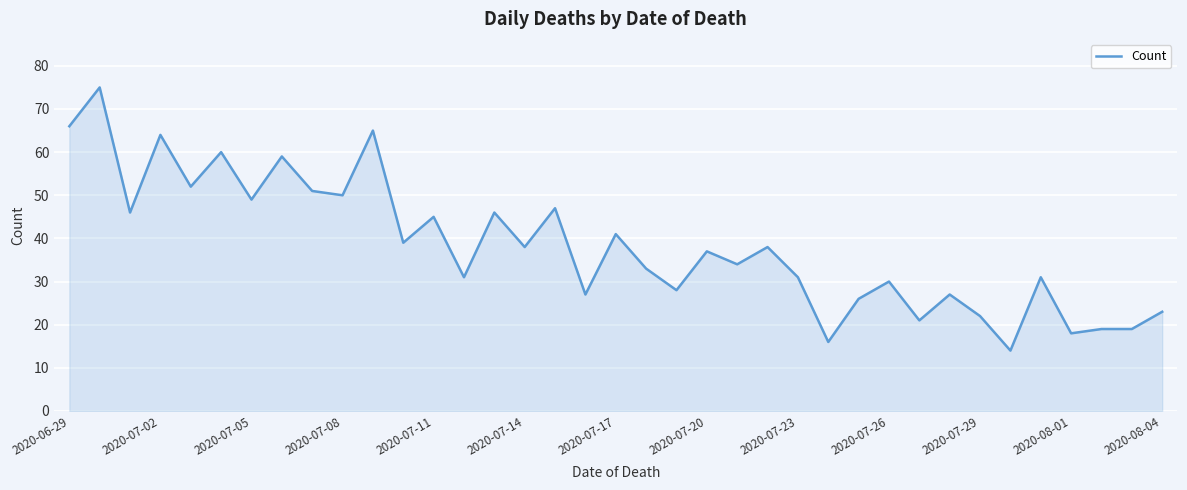

What is the greatest value displayed?

75